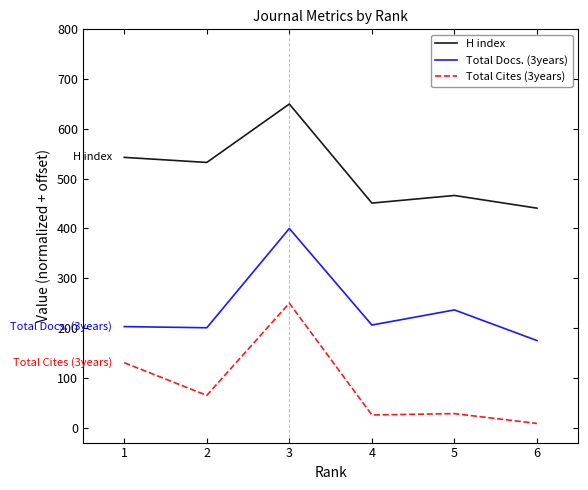

What is the difference between the Total Cites (3years) values at 3 and 2?

185.2